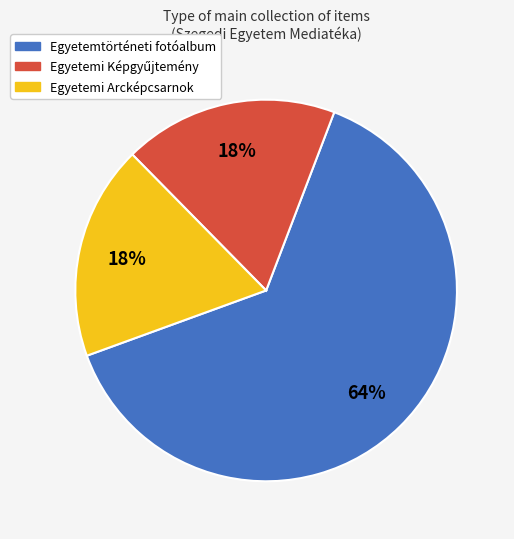

Is there a majority slice in this chart?

Yes